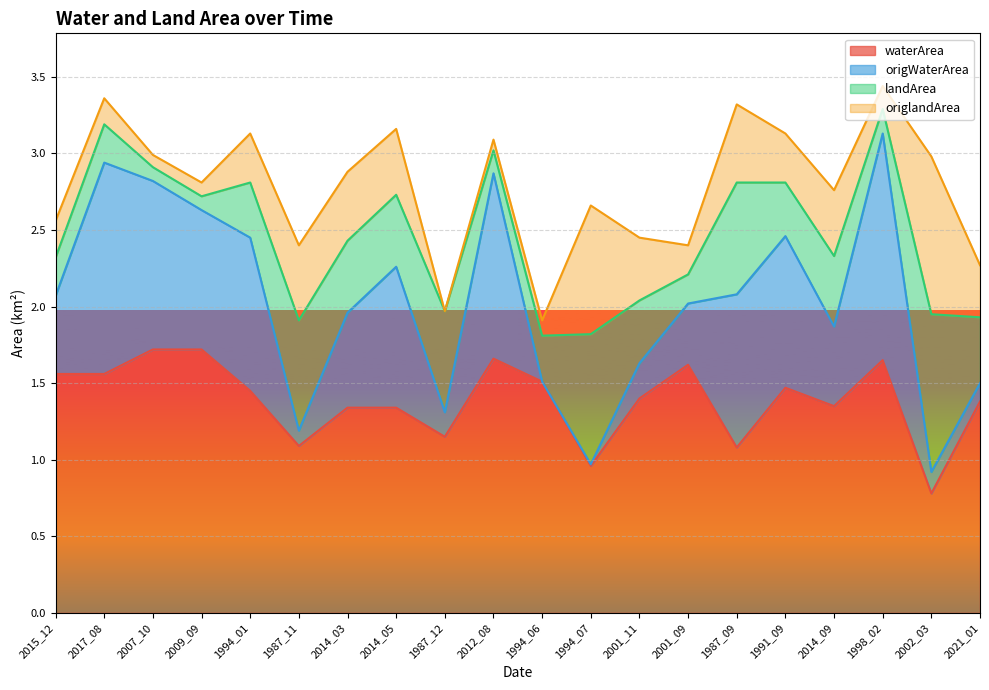

The value of waterArea at 1987_11 is 1.1. True or false?

True